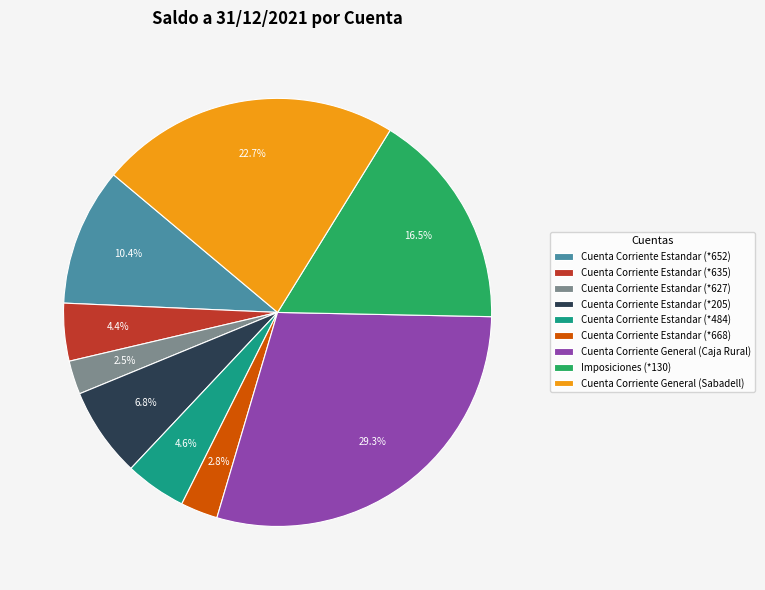

How many slices are in this pie chart?

9